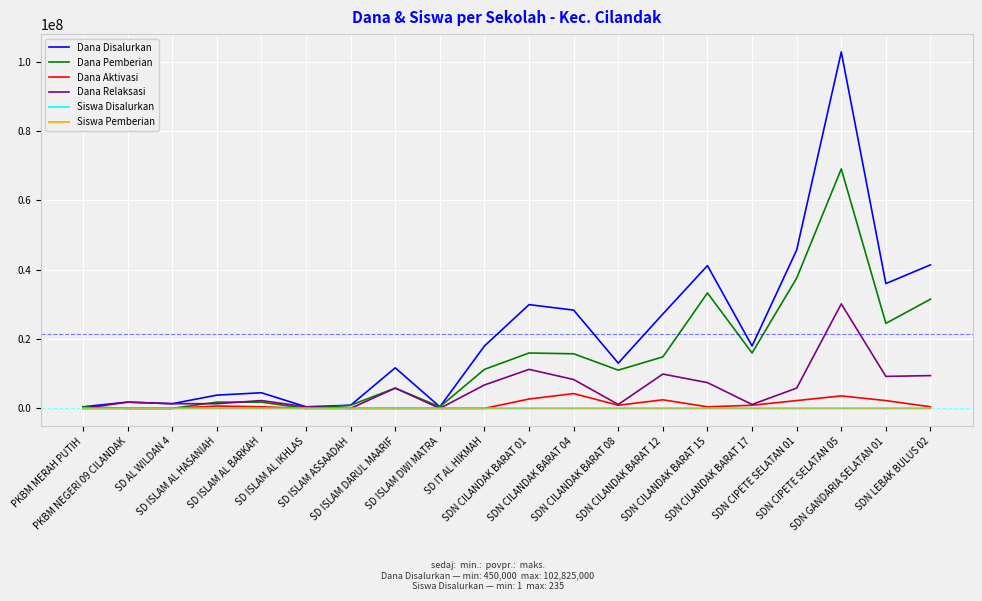

What is the sum of the Dana Aktivasi values at PKBM NEGERI 09 CILANDAK and SD ISLAM AL BARKAH?

450000